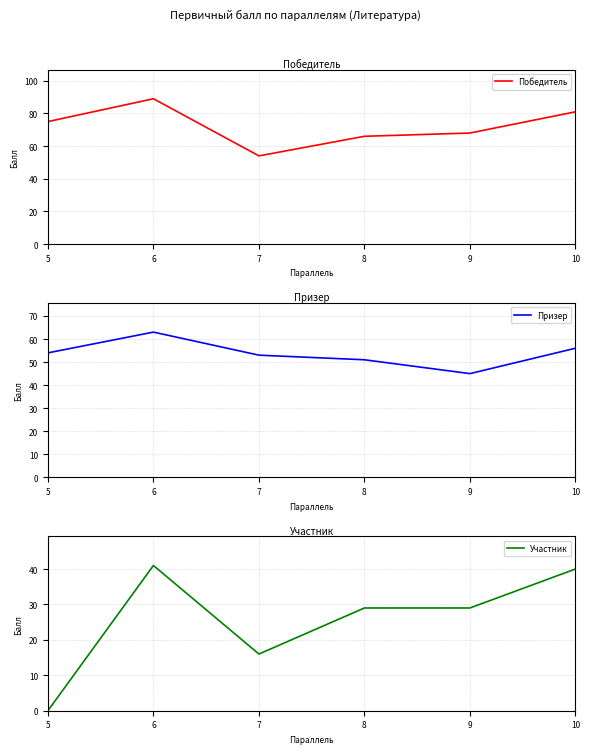

Reading left to right, extract all data points from this chart.

Победитель: 75	89	54	66	68	81
Призер: 54	63	53	51	45	56
Участник: 0	41	16	29	29	40